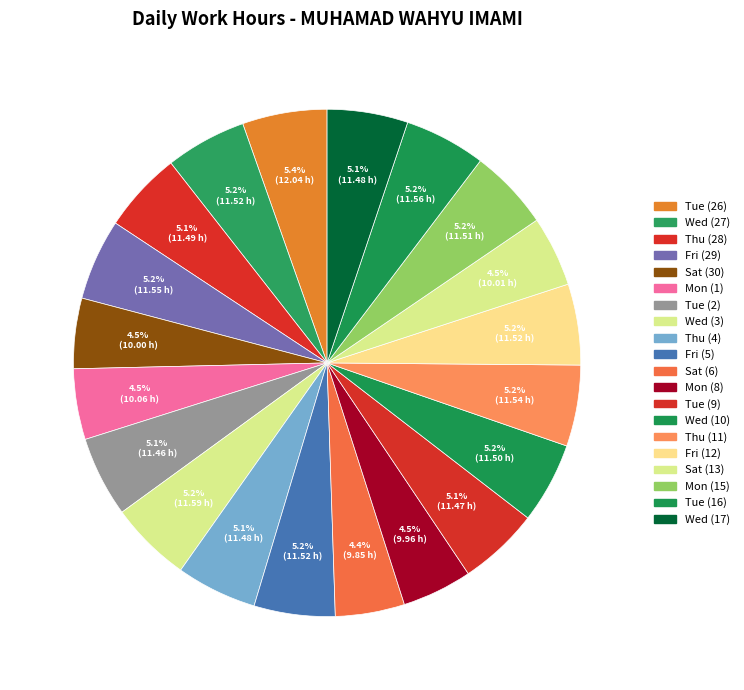

What is the ratio of the value at Fri (12) to the value at Thu (4)?

1.0